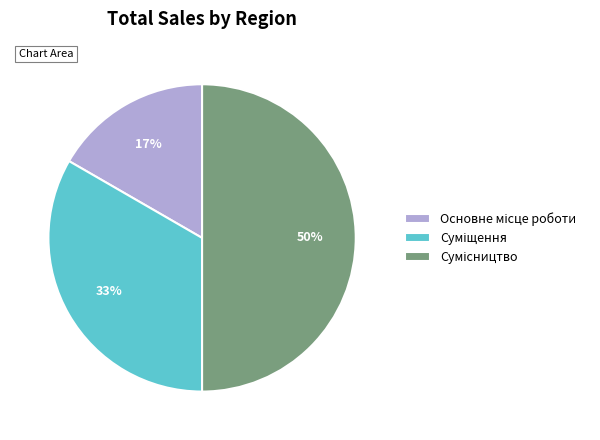

How many segments does this pie chart have?

3